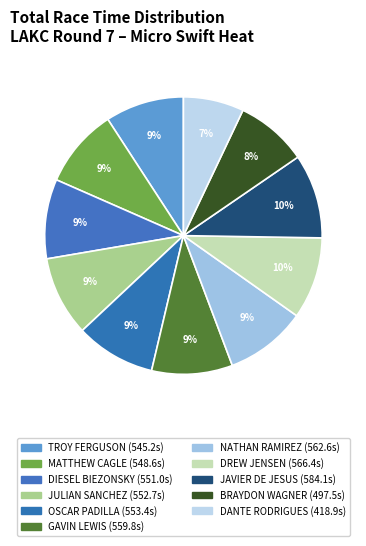

Which slice is the largest?

JAVIER DE JESUS